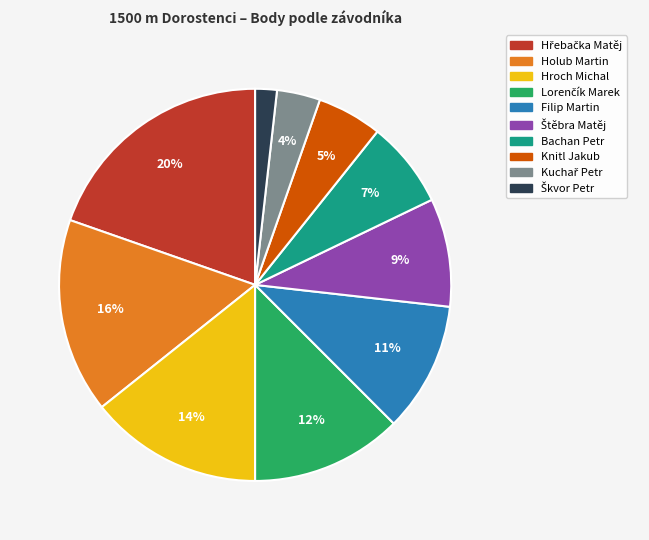

What percentage is the Filip Martin slice, to the nearest percent?

11%